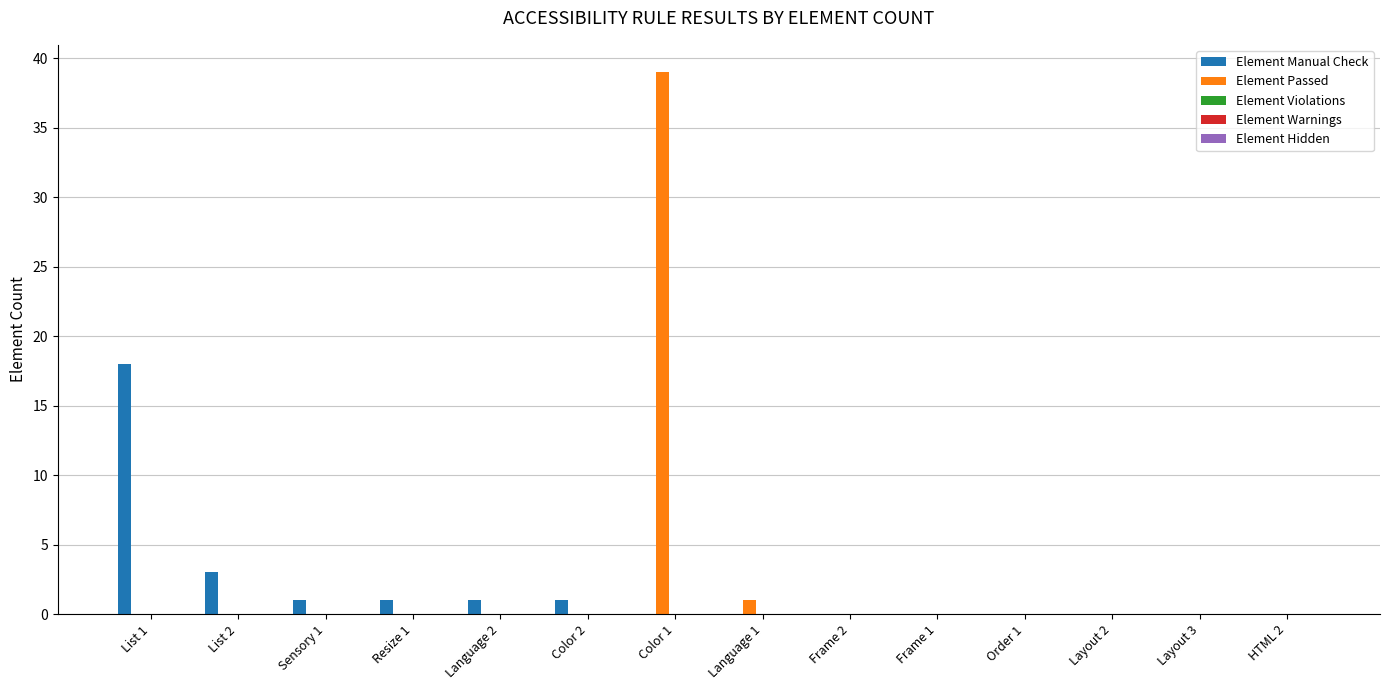

Which category has the highest value in the Element Passed series?

Color 1